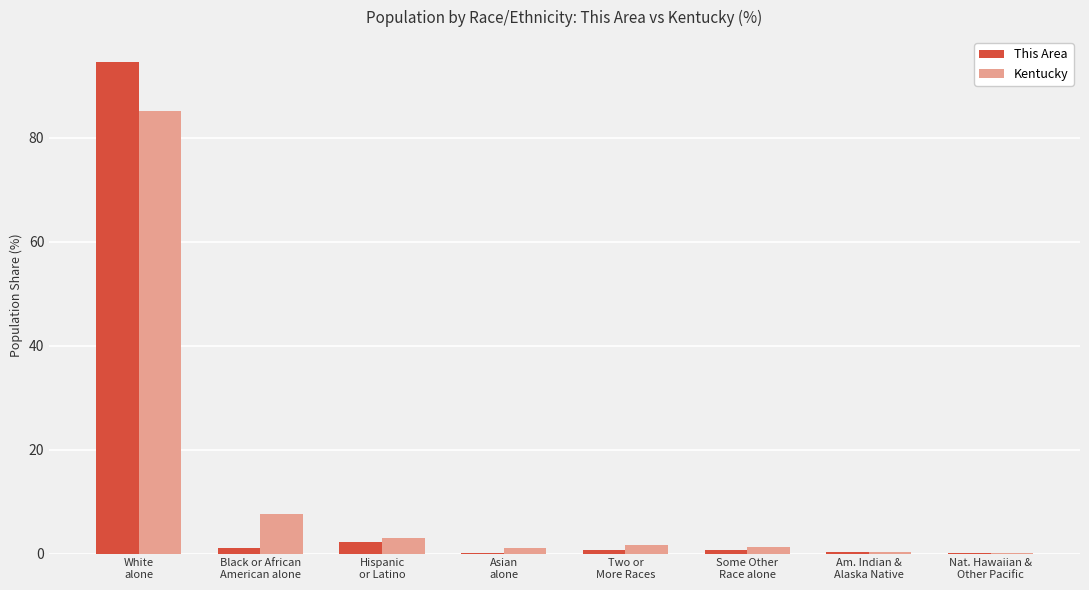

How many groups of bars are there?

8